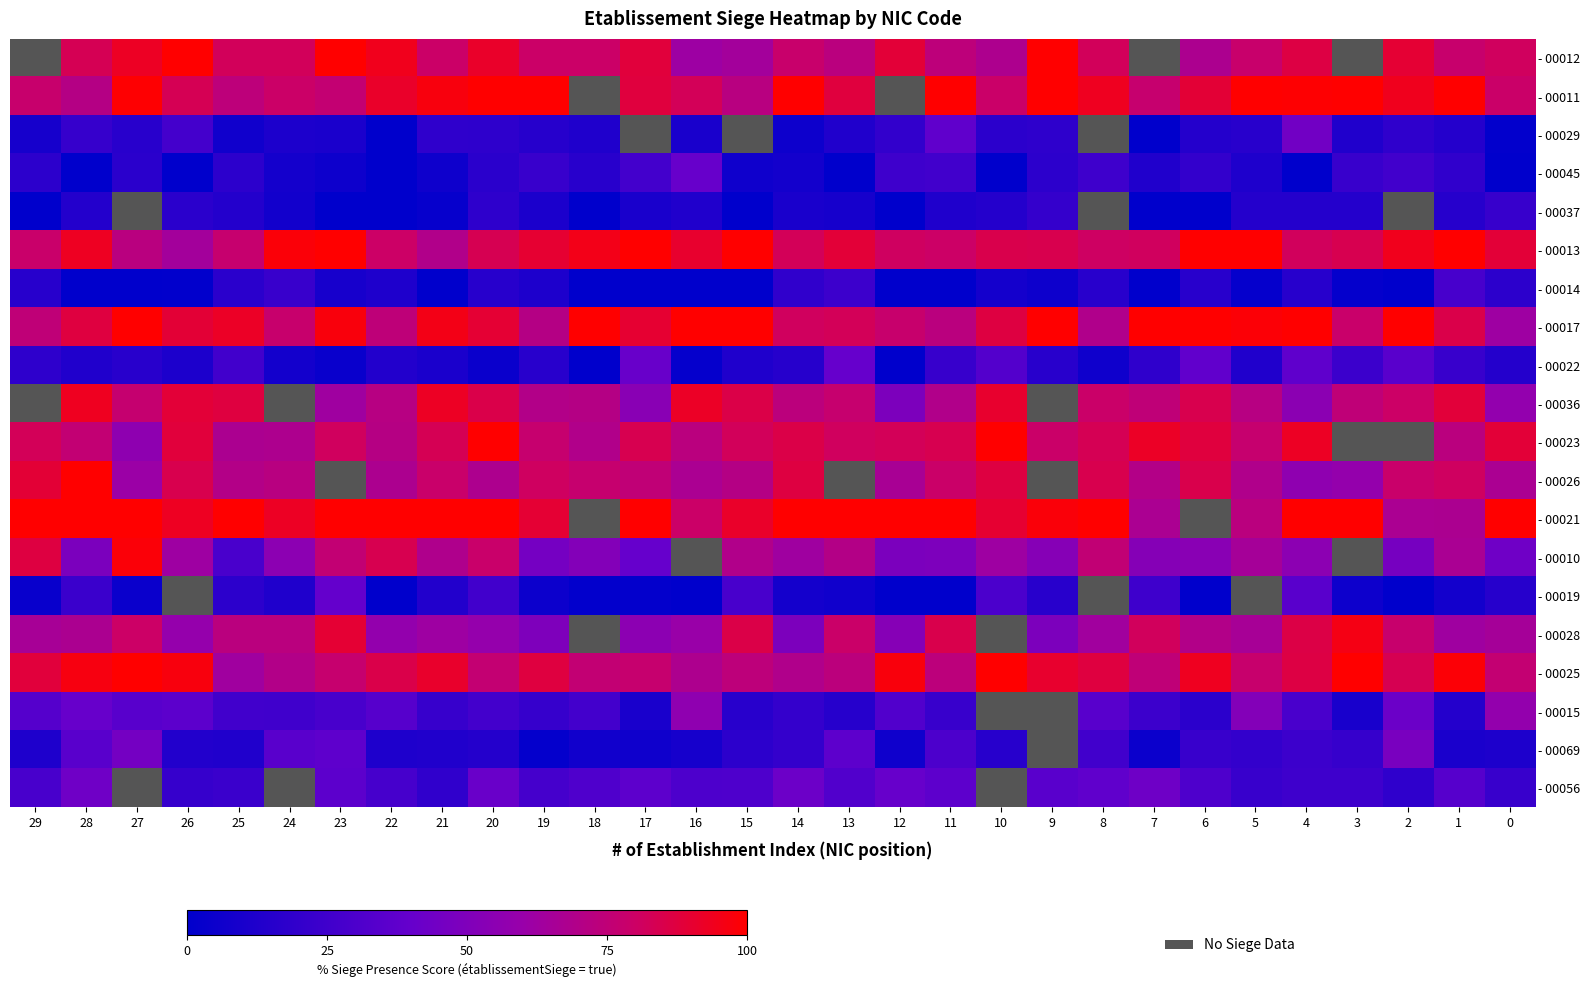

Rank the series by their maximum value, from highest to lowest.

- 00012, - 00011, - 00013, - 00017, - 00036, - 00023, - 00026, - 00021, - 00025, - 00010, - 00028, - 00015, - 00069, - 00029, - 00056, - 00022, - 00045, - 00019, - 00014, - 00037